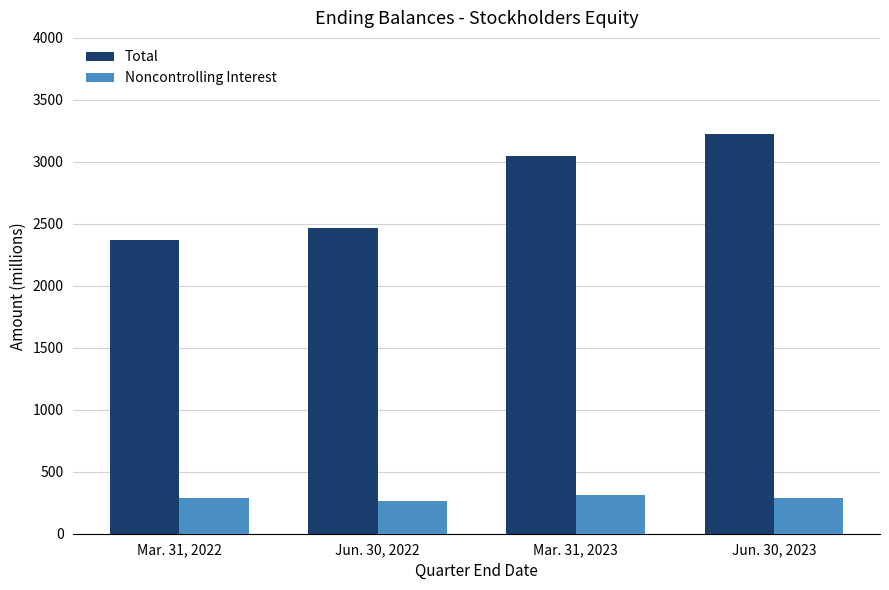

How many distinct data groups are displayed?

2